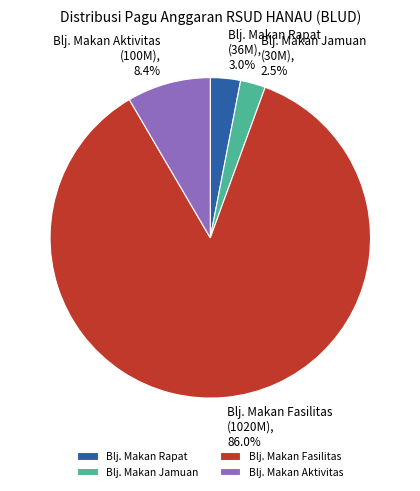

Does Blj. Makan Rapat represent more than half of the total?

No